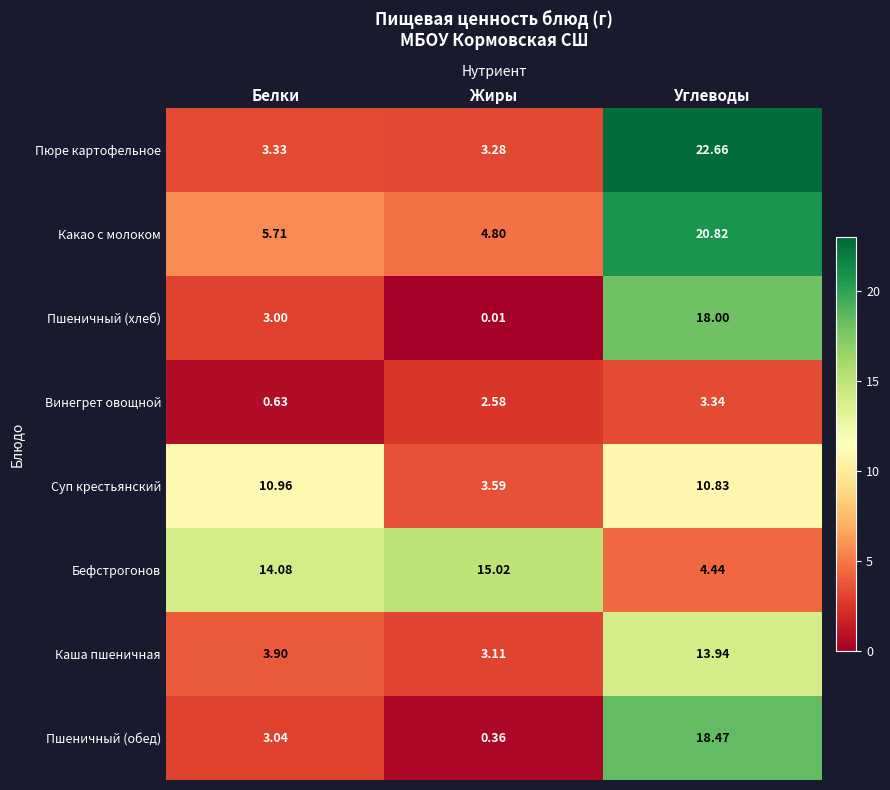

Which category has the highest value in the Пюре картофельное series?

Углеводы